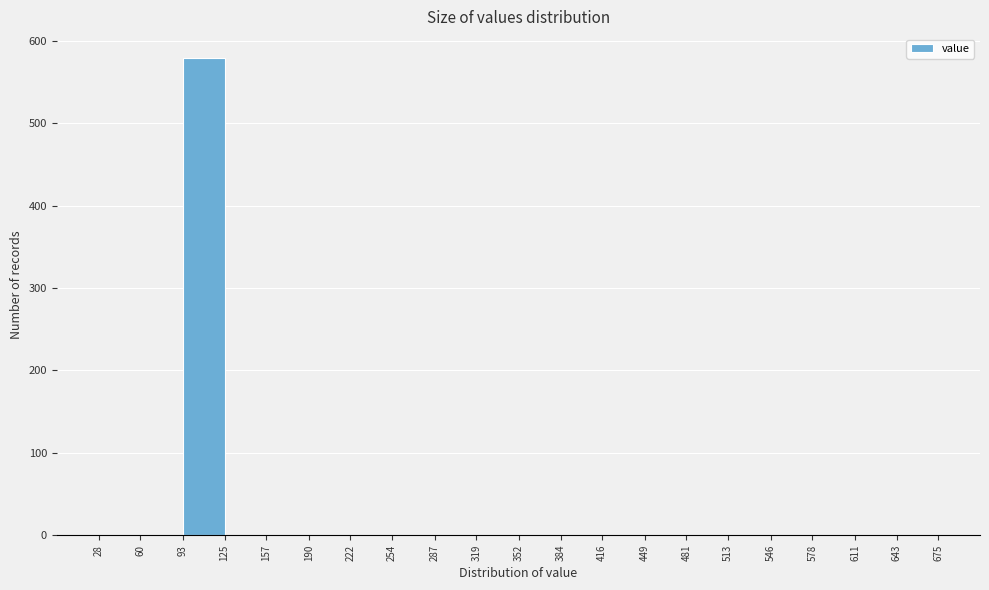

Reading left to right, transcribe this chart: for each bar, give the range it covers on the x-axis and its height. The values are not printed on the chart, so give them approximately, as read against the axis.

28 to 60: 0
60 to 93: 0
93 to 125: 580
125 to 157: 0
157 to 190: 0
190 to 222: 0
222 to 254: 0
254 to 287: 0
287 to 319: 0
319 to 352: 0
352 to 384: 0
384 to 416: 0
416 to 449: 0
449 to 481: 0
481 to 513: 0
513 to 546: 0
546 to 578: 0
578 to 611: 0
611 to 643: 0
643 to 675: 0